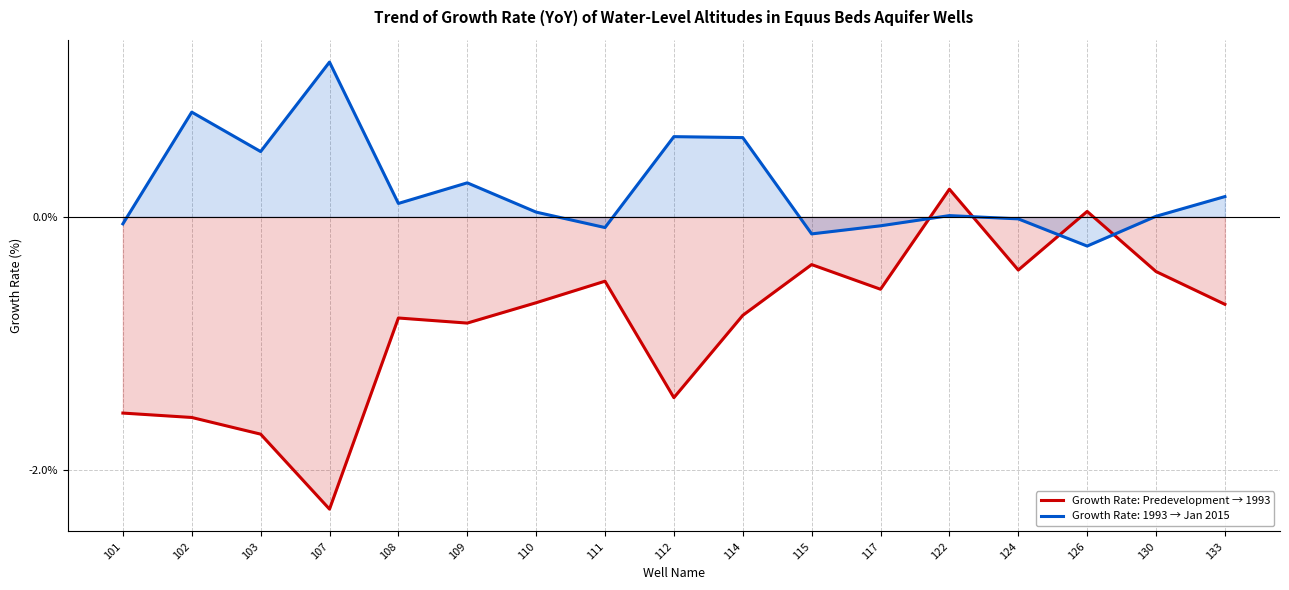

Read the value at 111.

-0.5